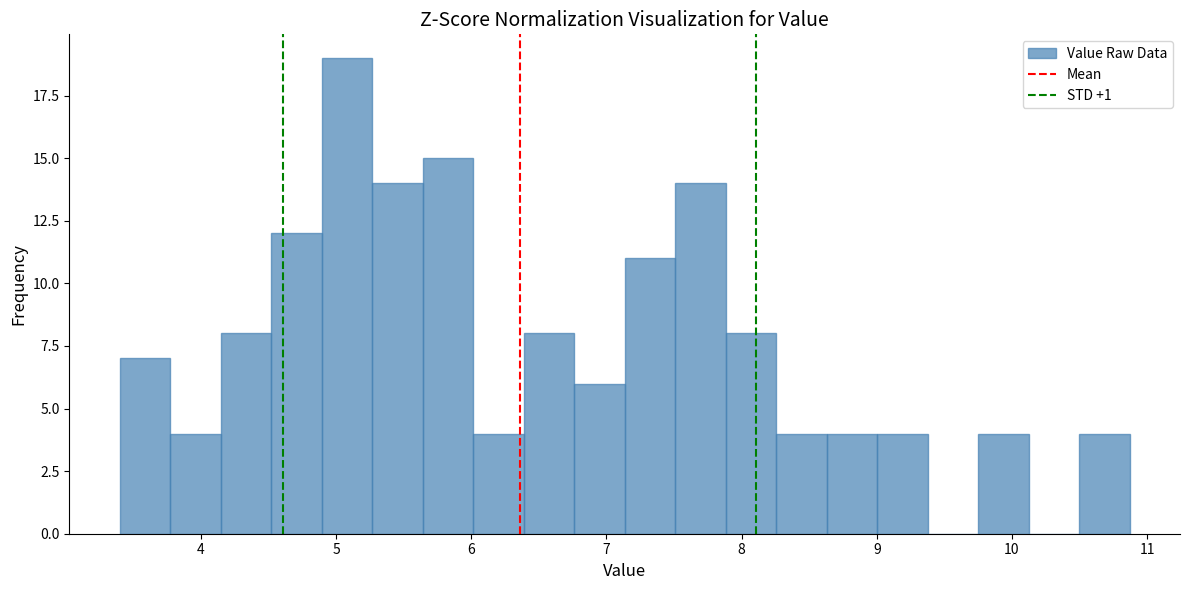

Read against the x-axis, roughly where is the centre of the tallest bar?

5.1